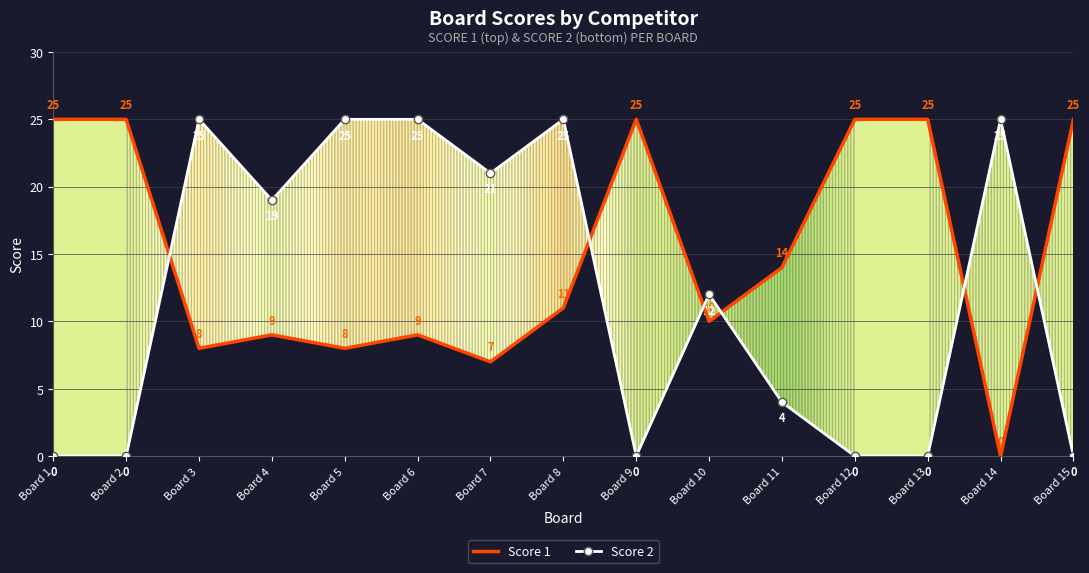

What is the spread (max minus min) of values at Board 11?

10